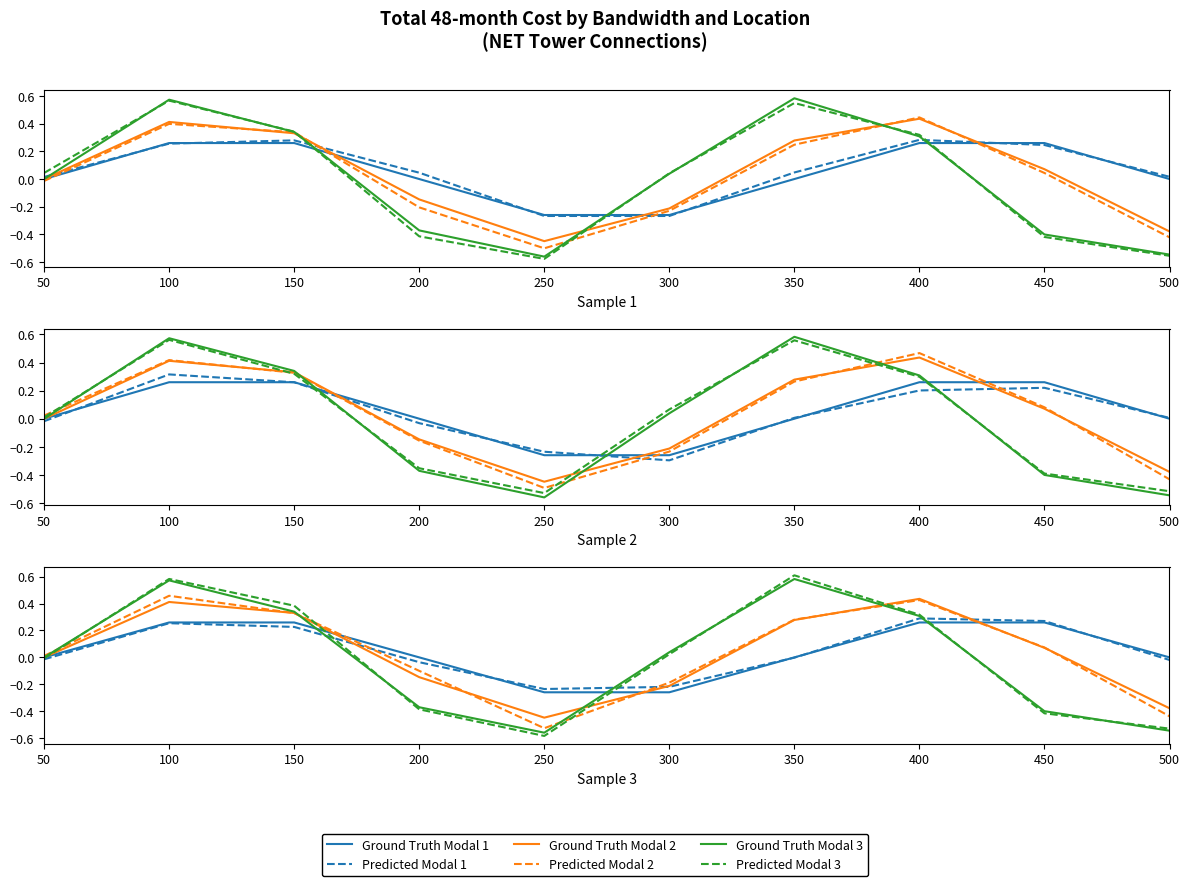

Which category has the highest value in the Ground Truth Modal 2 series?

400